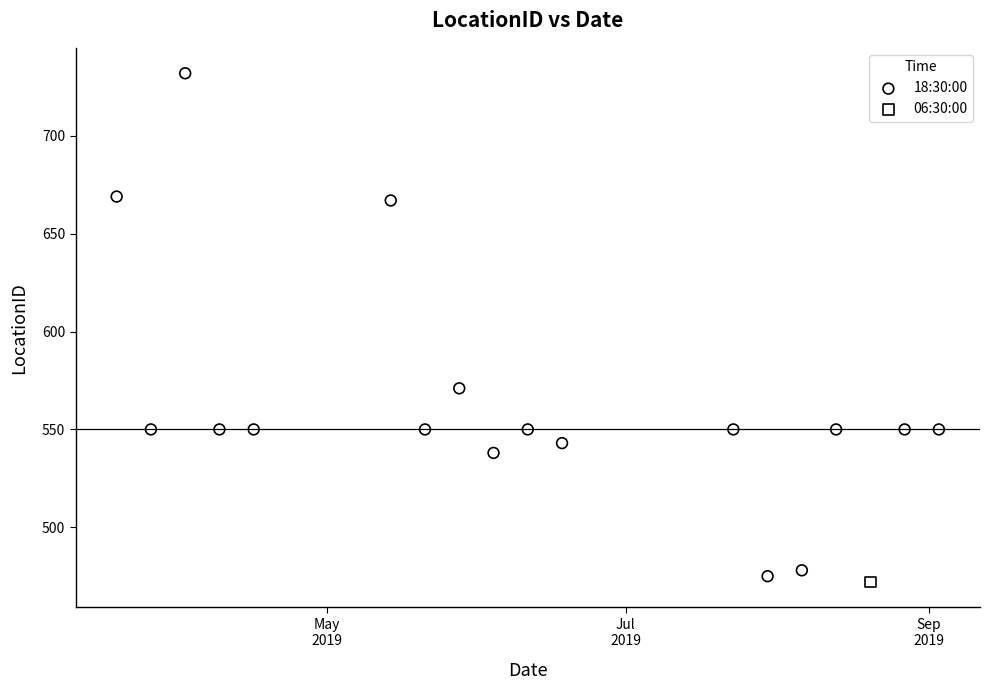

What are all the series names shown in the legend?

18:30:00, 06:30:00